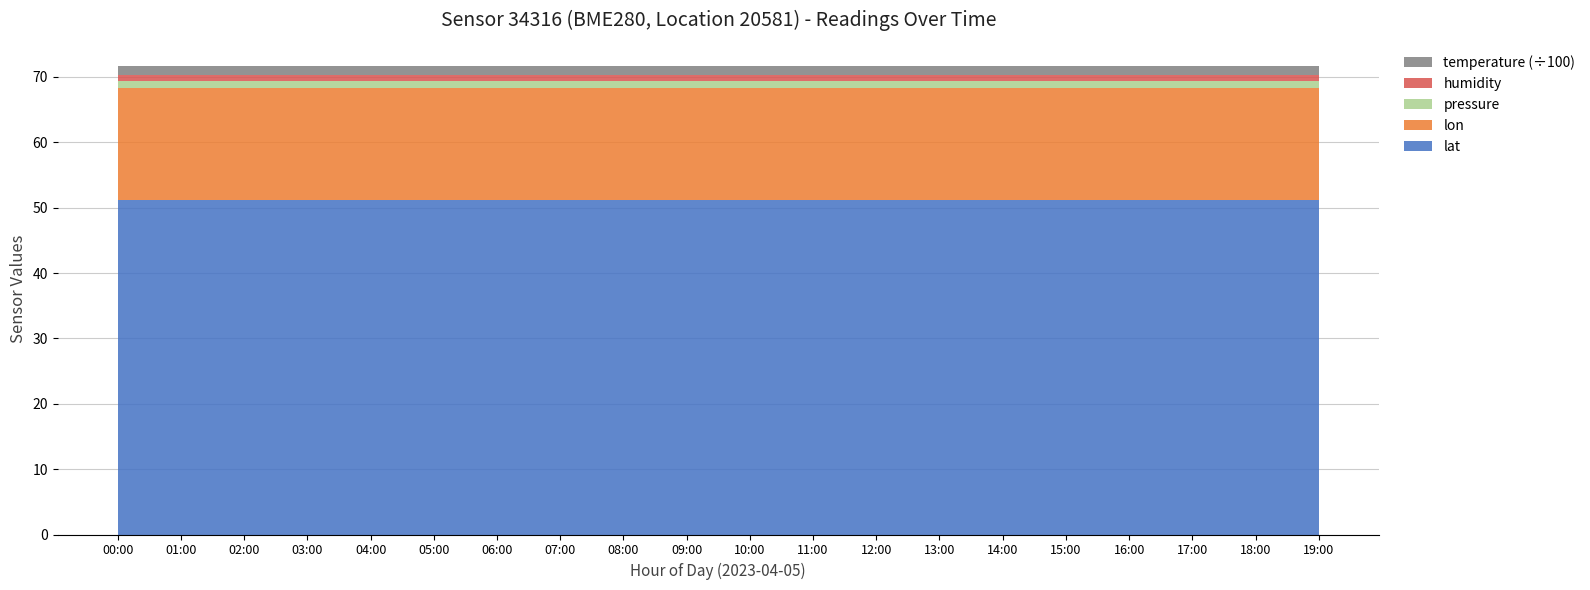

Reading right to left, list all the values displayed in this chart.

temperature: -128.0	-128.0	-128.0	-128.0	-128.0	-128.0	-128.0	-128.0	-128.0	-128.0	-128.0	-128.0	-128.0	-128.0	-128.0	-128.0	-128.0	-128.0	-128.0	-128.0
humidity: -1.0	-1.0	-1.0	-1.0	-1.0	-1.0	-1.0	-1.0	-1.0	-1.0	-1.0	-1.0	-1.0	-1.0	-1.0	-1.0	-1.0	-1.0	-1.0	-1.0
pressure: -1.0	-1.0	-1.0	-1.0	-1.0	-1.0	-1.0	-1.0	-1.0	-1.0	-1.0	-1.0	-1.0	-1.0	-1.0	-1.0	-1.0	-1.0	-1.0	-1.0
lat: 51.1	51.1	51.1	51.1	51.1	51.1	51.1	51.1	51.1	51.1	51.1	51.1	51.1	51.1	51.1	51.1	51.1	51.1	51.1	51.1
lon: 17.2	17.2	17.2	17.2	17.2	17.2	17.2	17.2	17.2	17.2	17.2	17.2	17.2	17.2	17.2	17.2	17.2	17.2	17.2	17.2